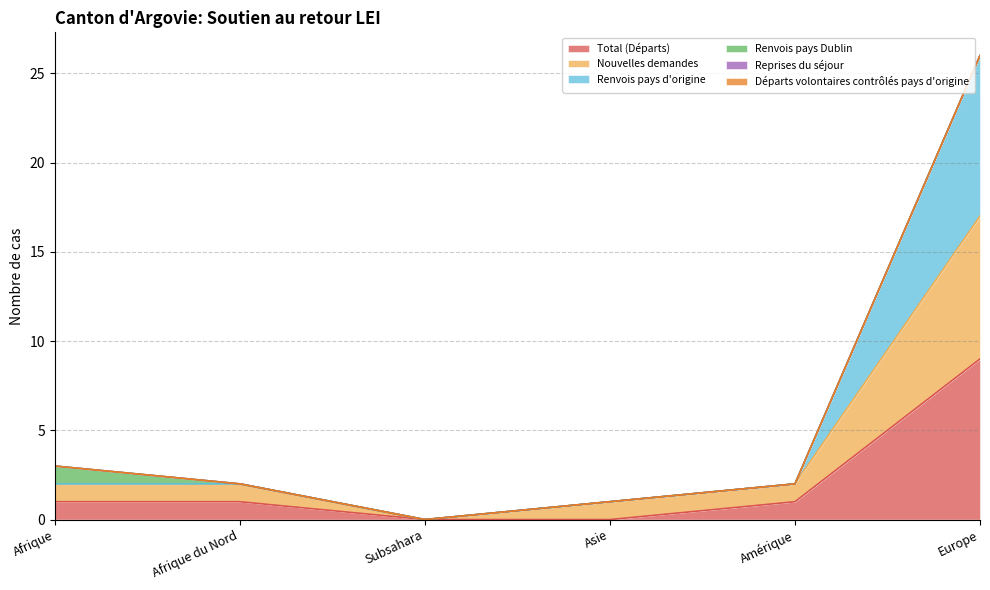

Between Afrique and Afrique du Nord, which is larger?

Afrique